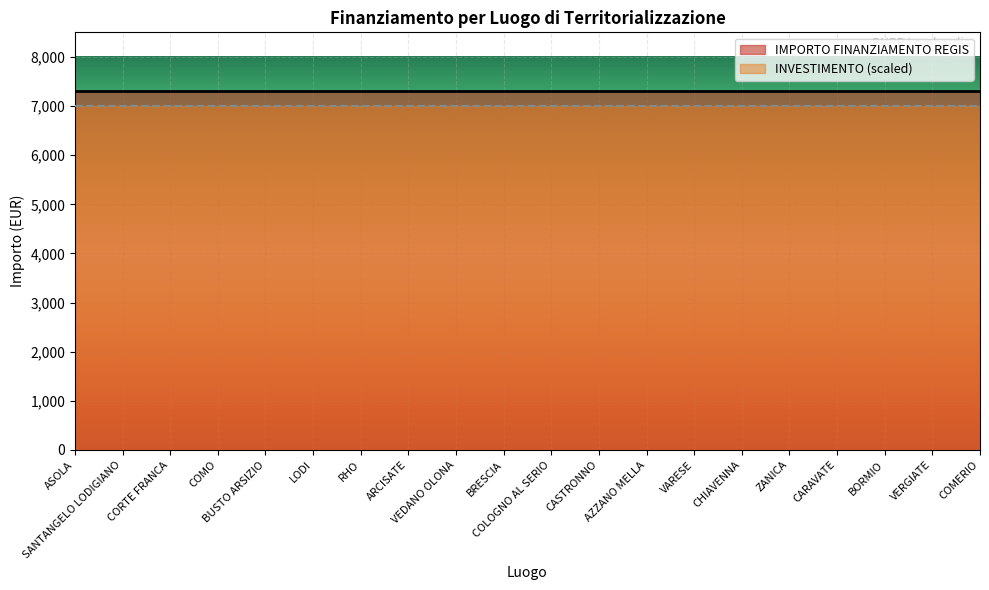

List the labels in order of IMPORTO FINANZIAMENTO REGIS value, largest first.

ASOLA, SANTANGELO LODIGIANO, CORTE FRANCA, COMO, BUSTO ARSIZIO, LODI, RHO, ARCISATE, VEDANO OLONA, BRESCIA, COLOGNO AL SERIO, CASTRONNO, AZZANO MELLA, VARESE, CHIAVENNA, ZANICA, CARAVATE, BORMIO, VERGIATE, COMERIO